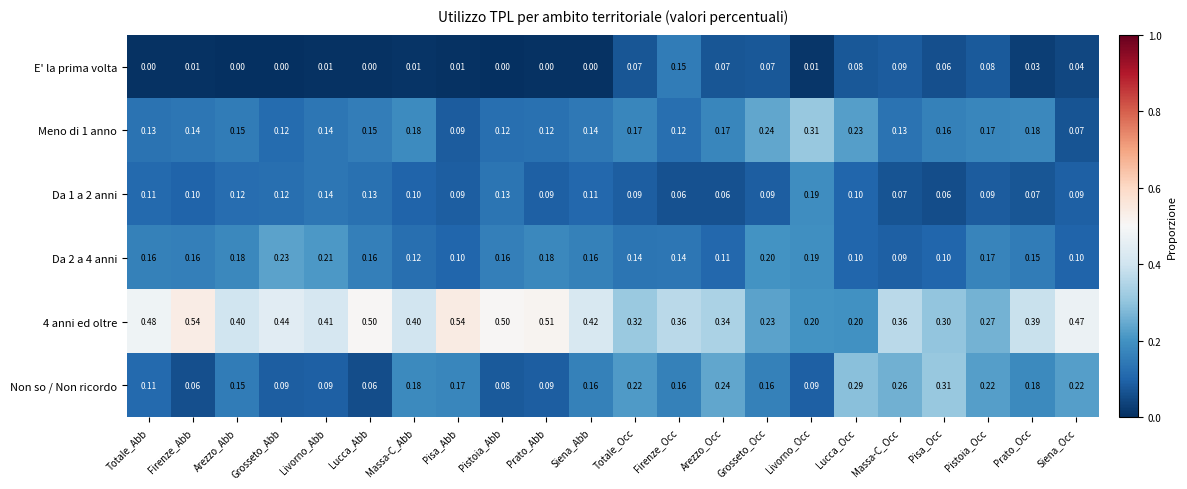

Is the value of Da 2 a 4 anni at Pisa_Abb greater than the value of Meno di 1 anno at Livorno_Occ?

No